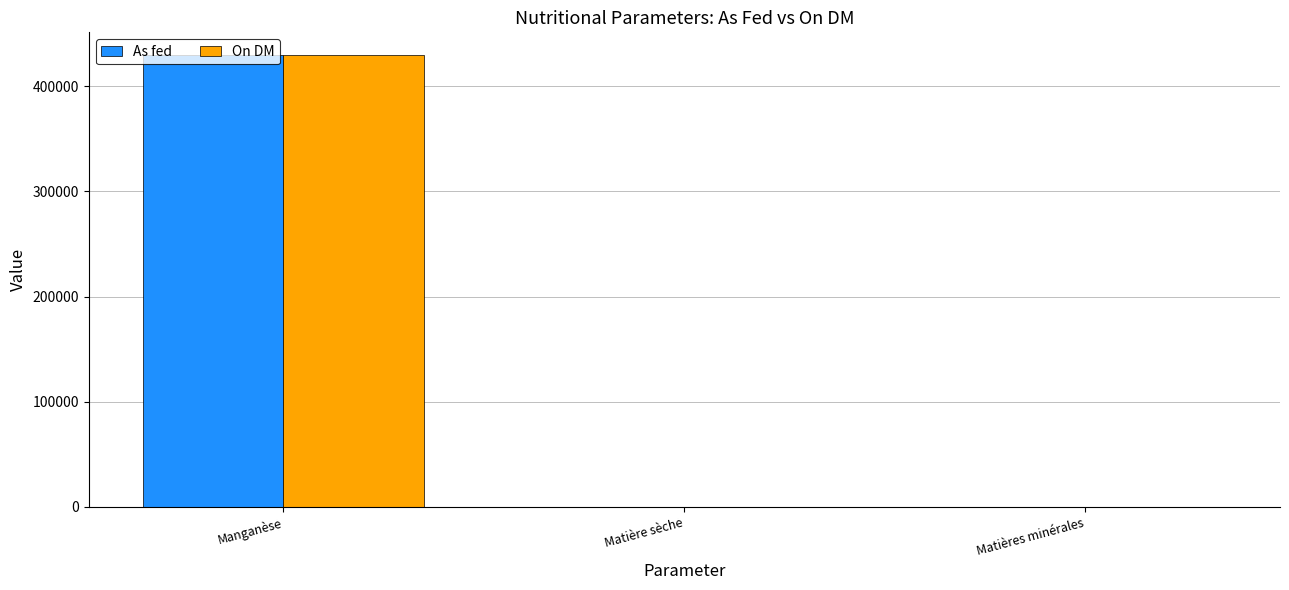

What is the maximum value for On DM?

430000.0